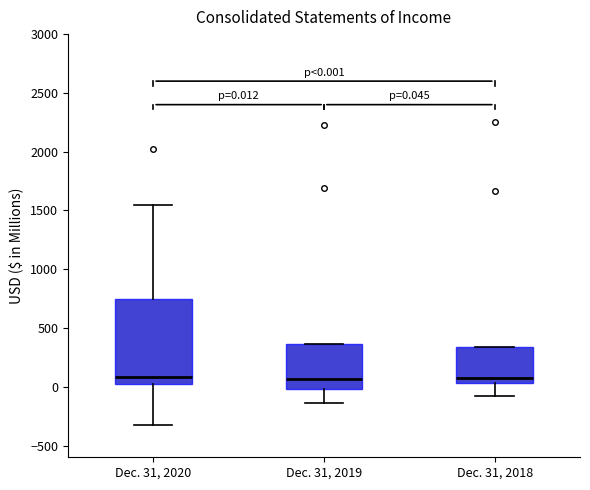

Comparing the boxes themselves (not the whiskers), which one is the tallest?

Dec. 31, 2020